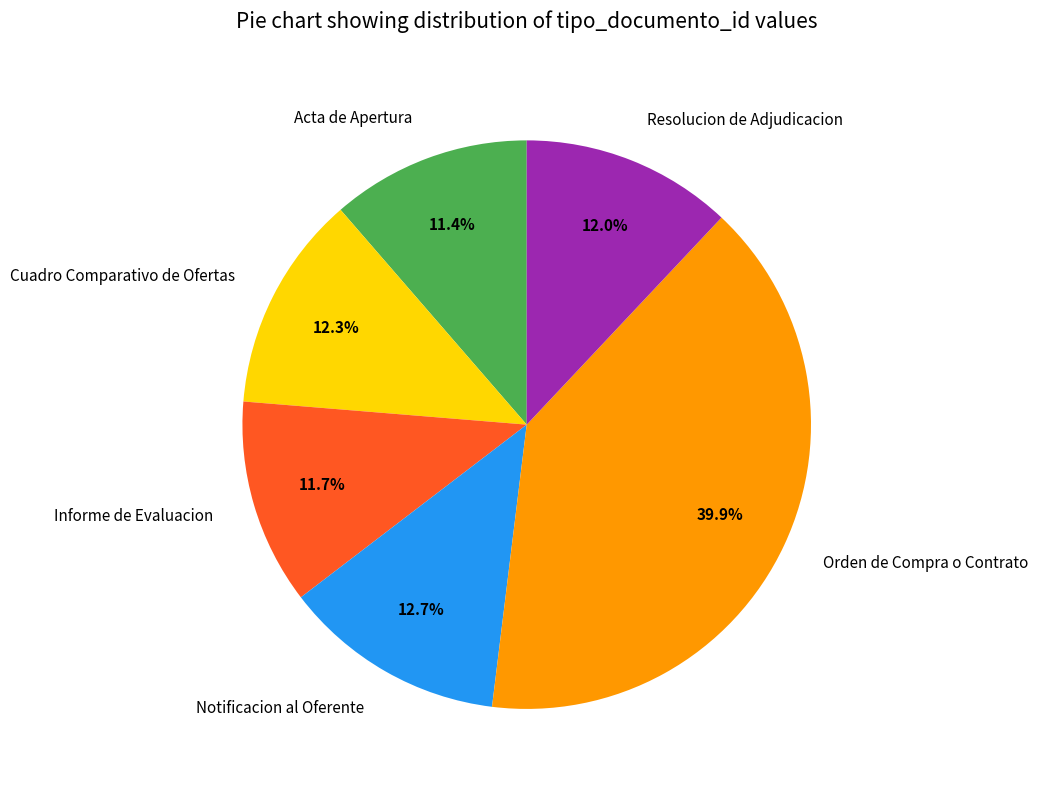

To the nearest percent, what percentage of the pie is Notificacion al Oferente?

13%